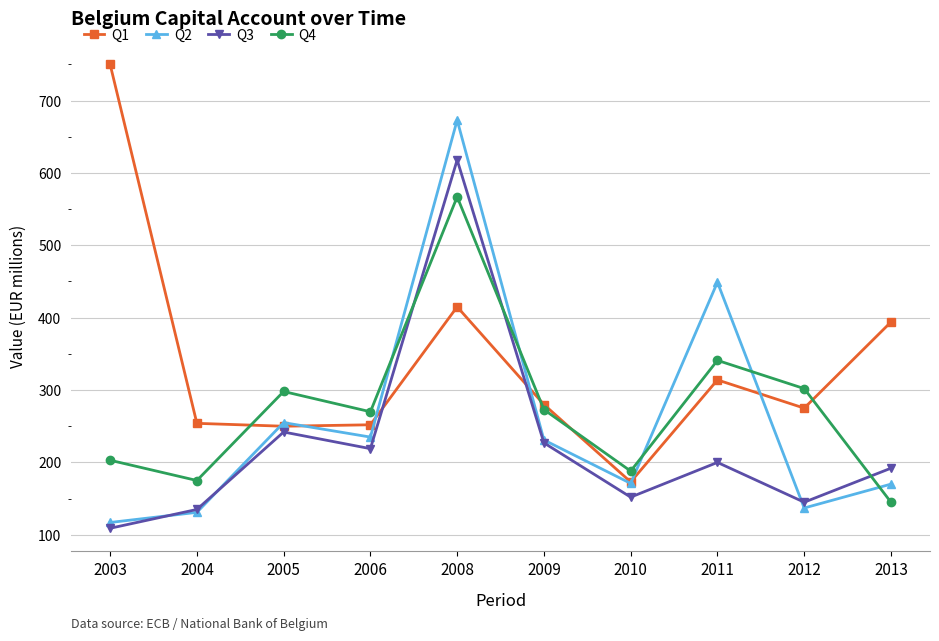

Which series ends up on top after the final intersection of Q4 and Q1?

Q1